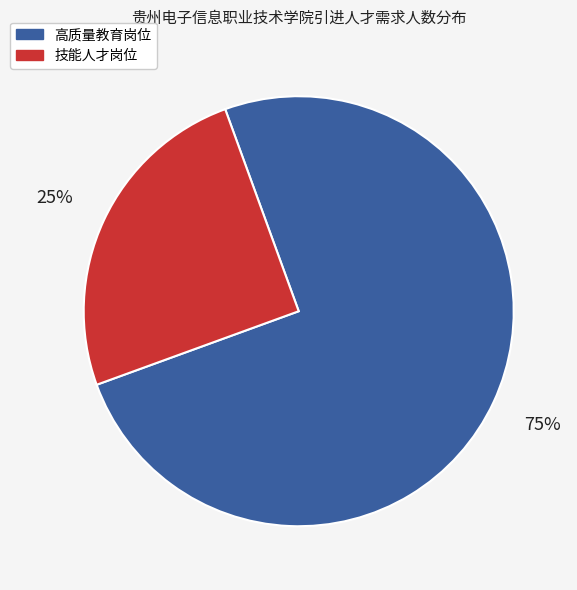

The 高质量教育岗位 slice represents 75% of the pie. True or false?

True